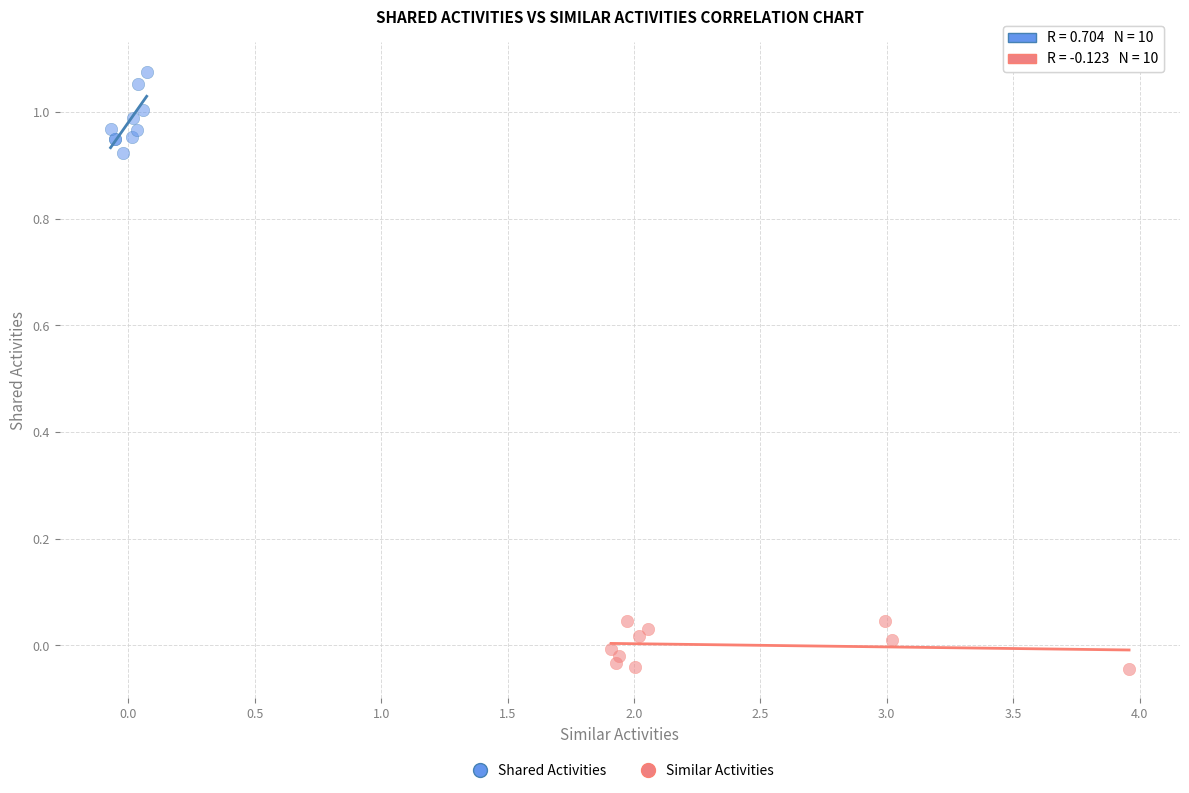

Which series contains the highest Y value?

Shared Activities